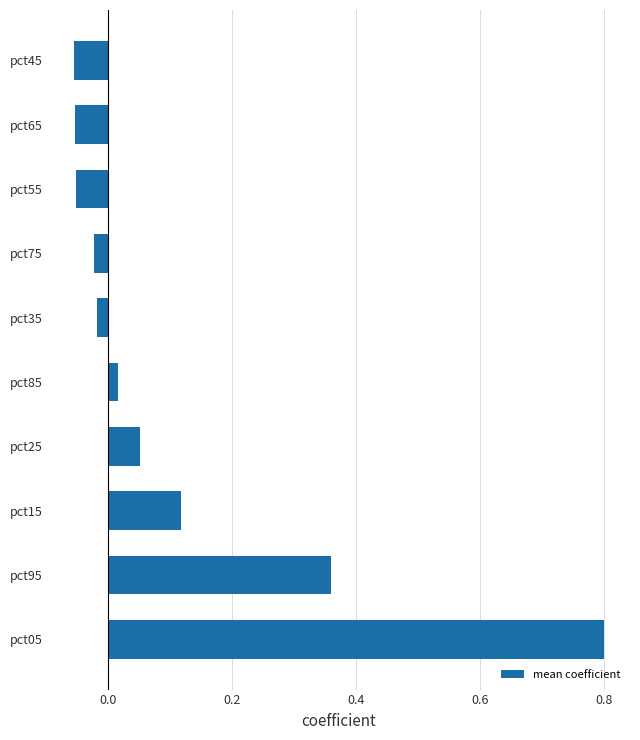

What is the difference between the maximum and minimum values?

0.9